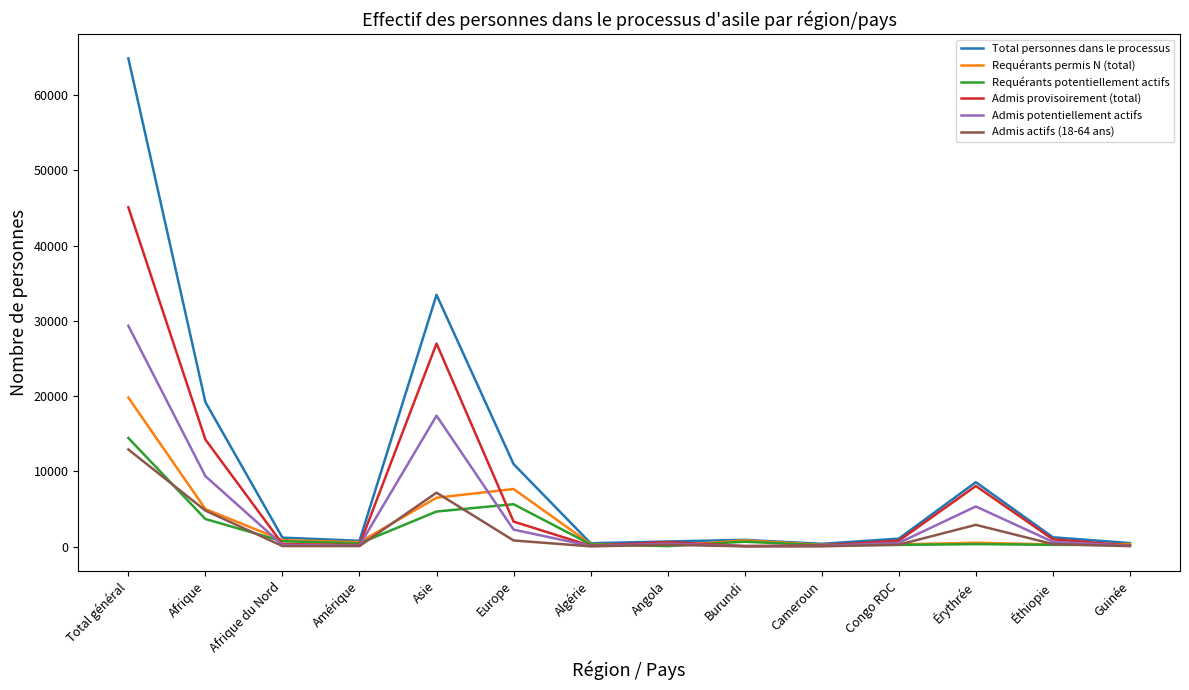

What is the average value of the Requérants permis N (total) series?

3083